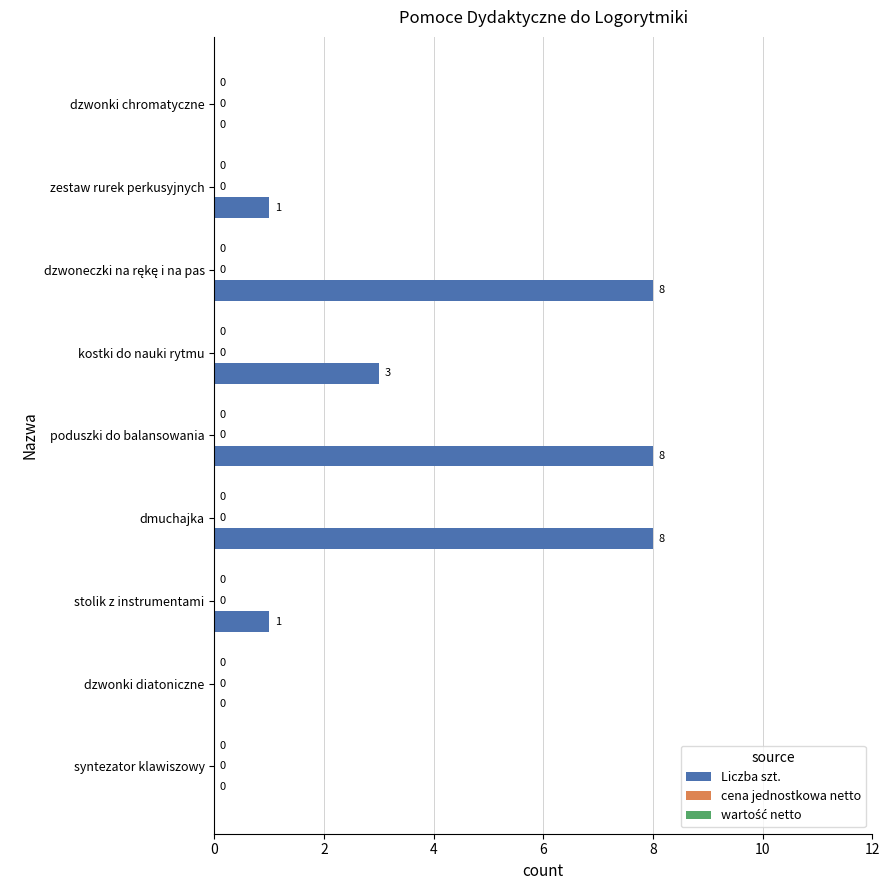

What is the approximate value at dmuchajka?

8